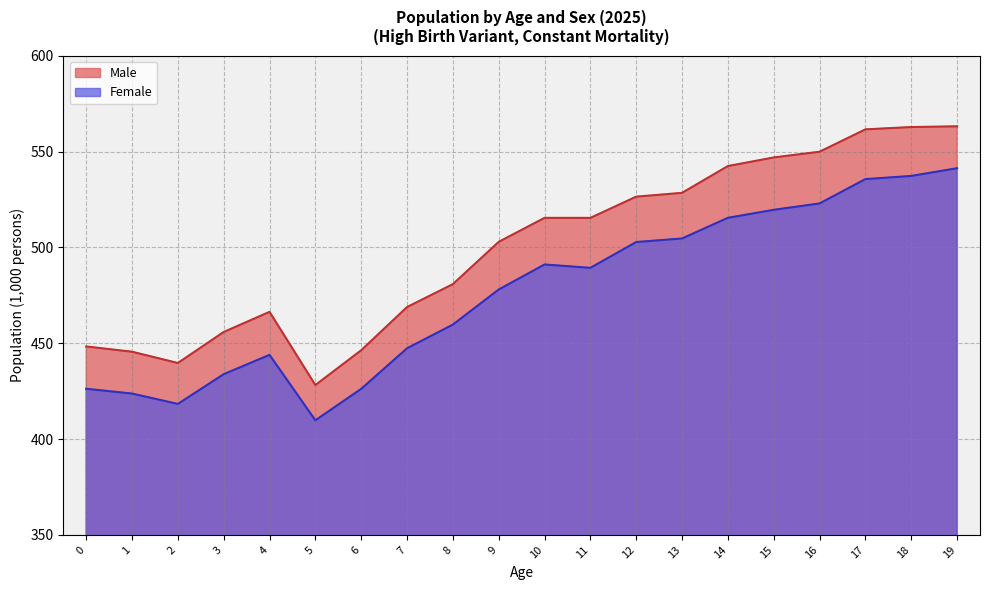

The value of Male at 19 is 563.2. True or false?

True